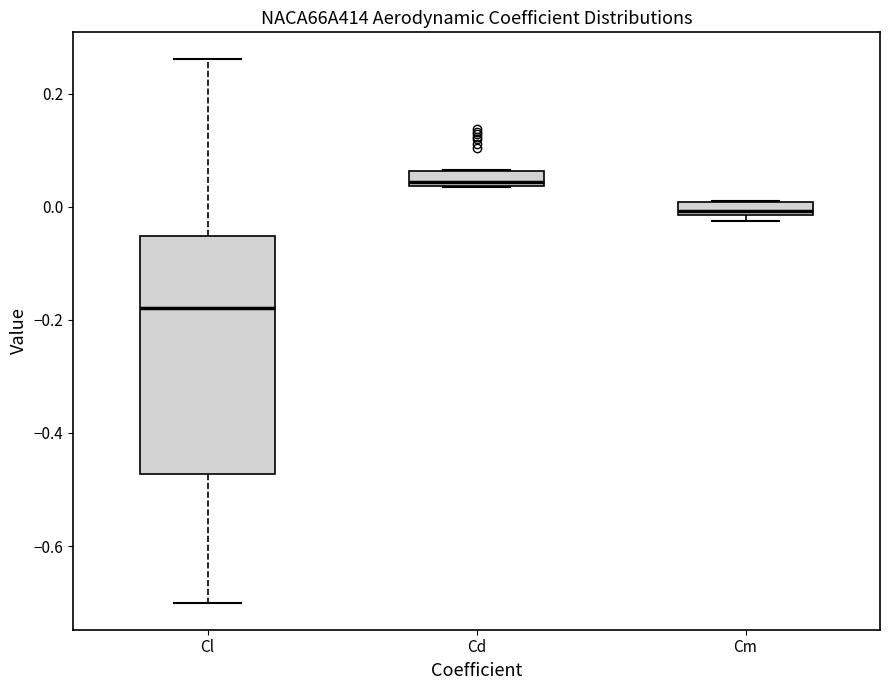

Which box's median line is the lowest?

Cl